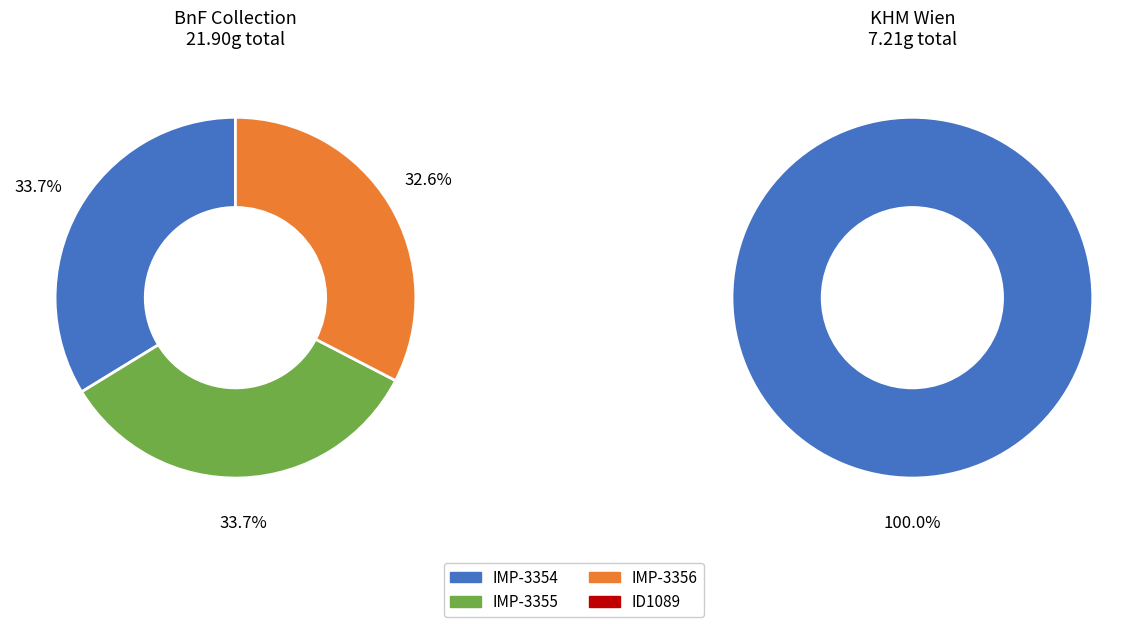

Combined, do ID1089 and IMP-3354 account for over 50%?

Yes